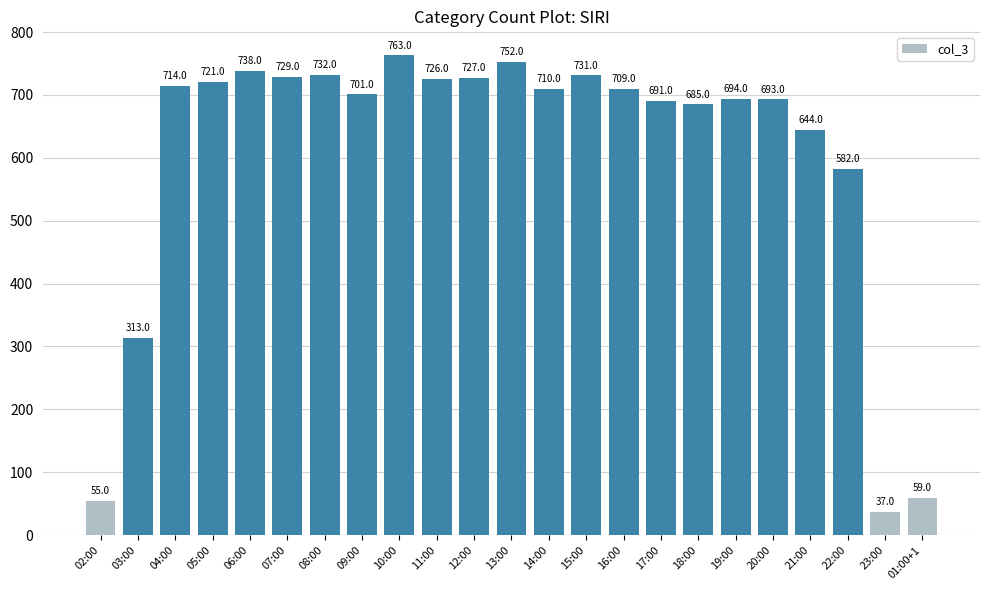

What is the label of the 20th bar from the left?

21:00